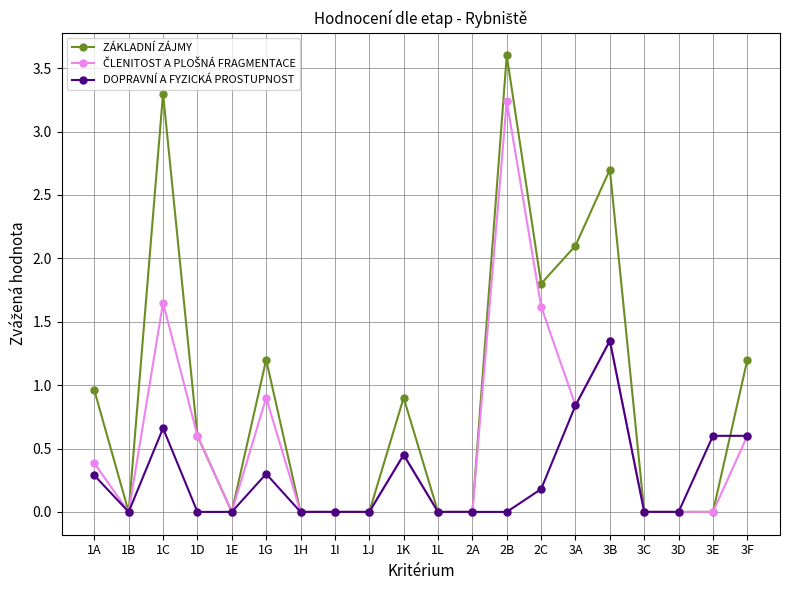

Which series has the largest total across all categories?

ZÁKLADNÍ ZÁJMY